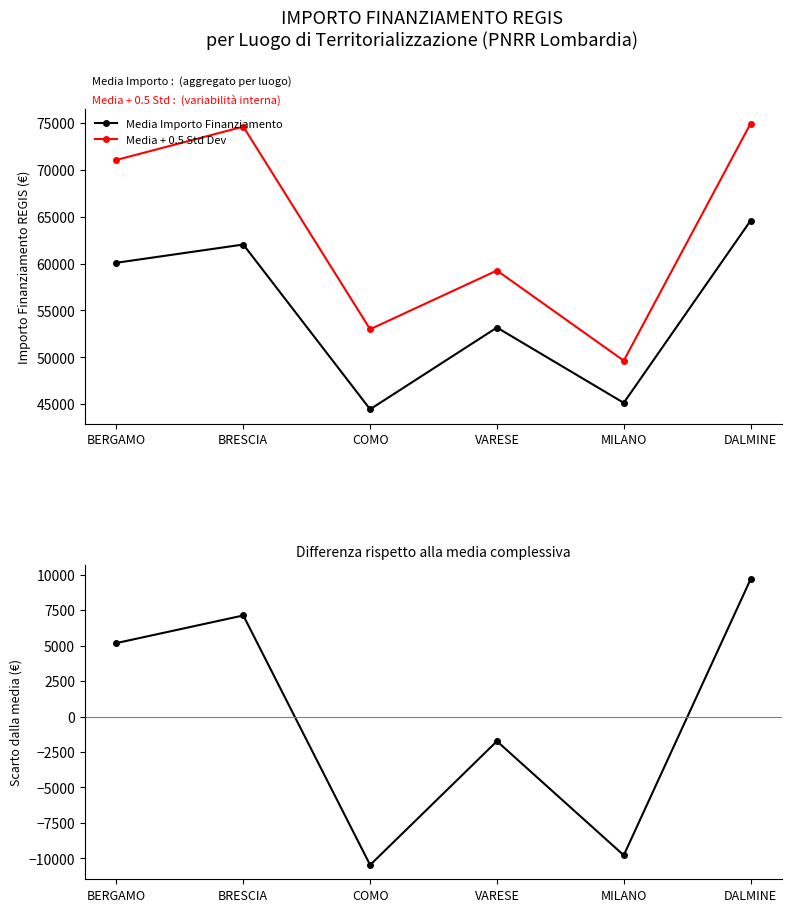

How many lines are shown in the chart?

3